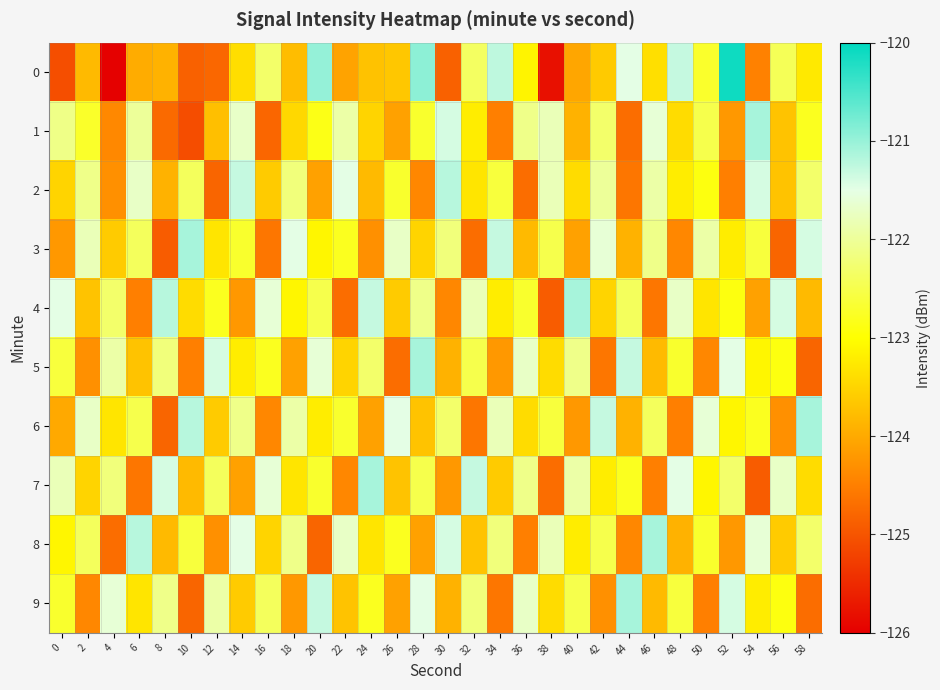

Between 18 and 20, which is larger?

20